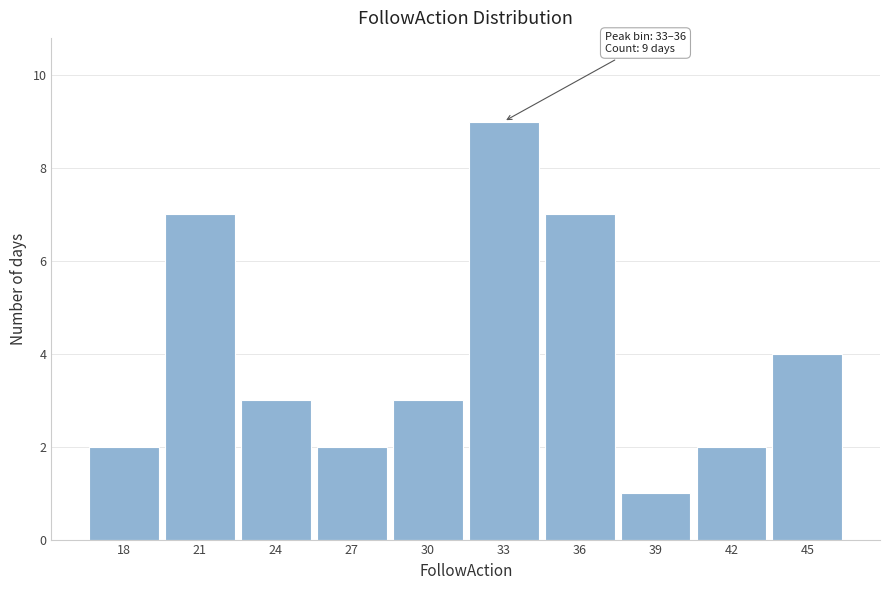

Reading left to right, transcribe all the data shown in this chart.

2	7	3	2	3	9	7	1	2	4